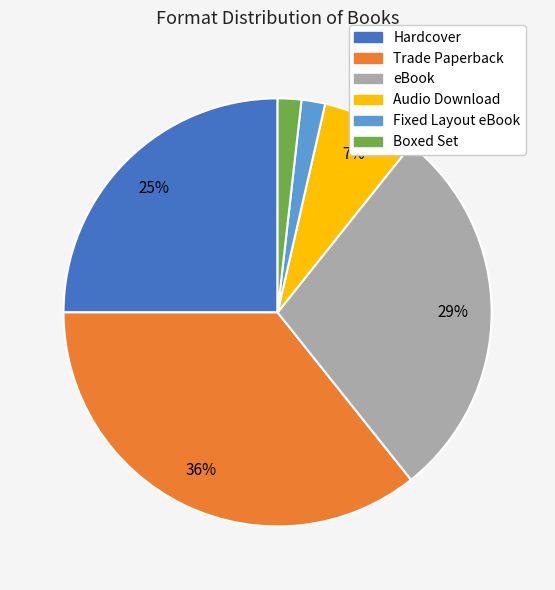

To the nearest percent, what percentage of the pie is Hardcover?

25%